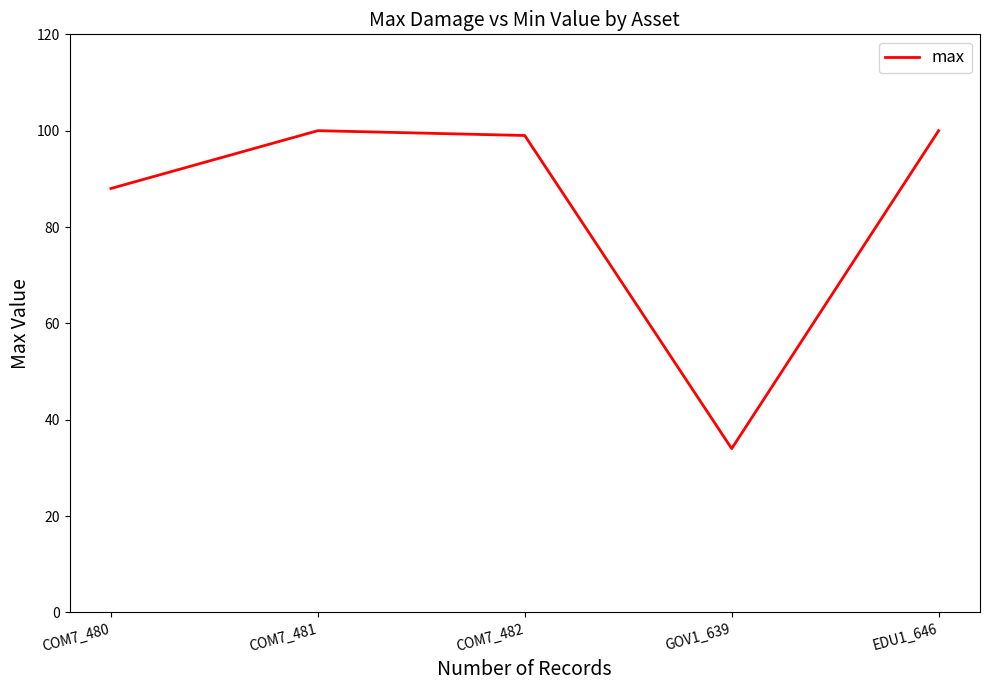

At which label is the value closest to 67?

COM7_480